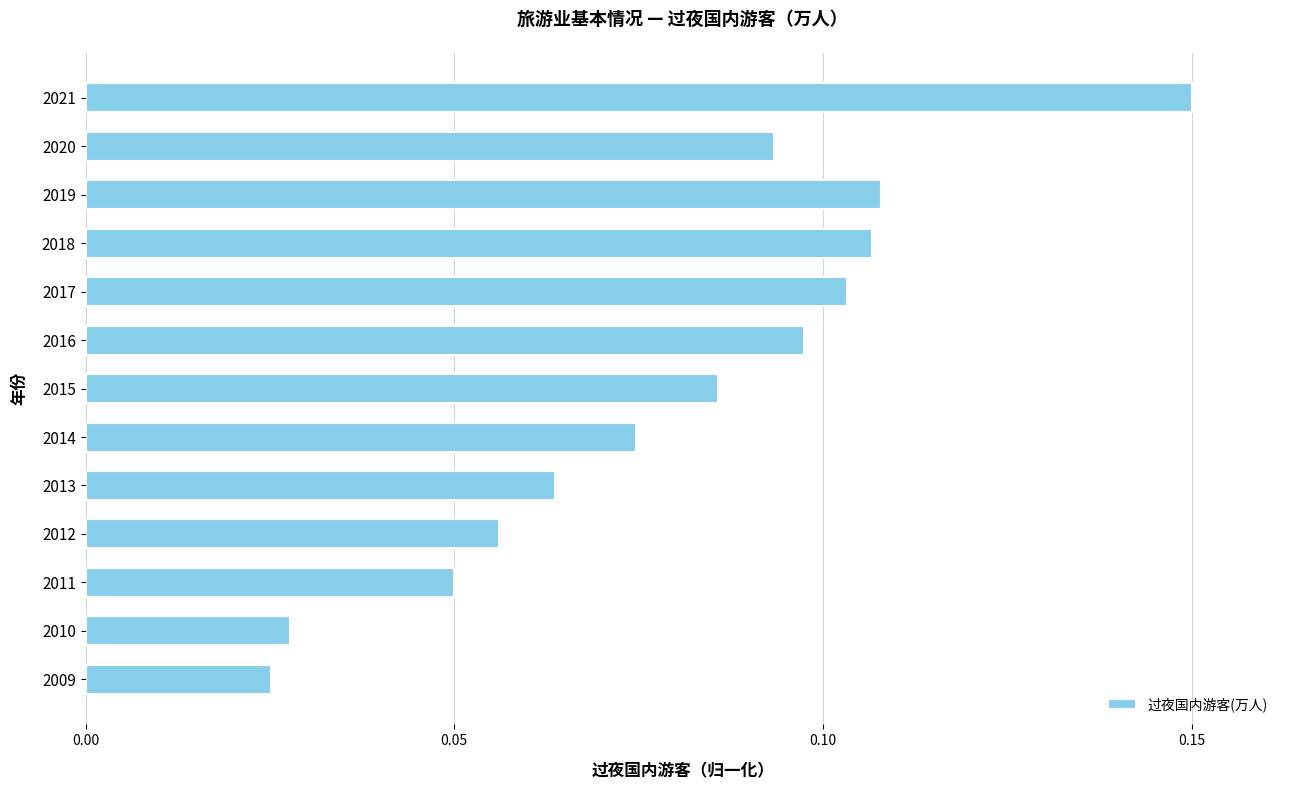

The value at 2014 is 0.0. True or false?

False